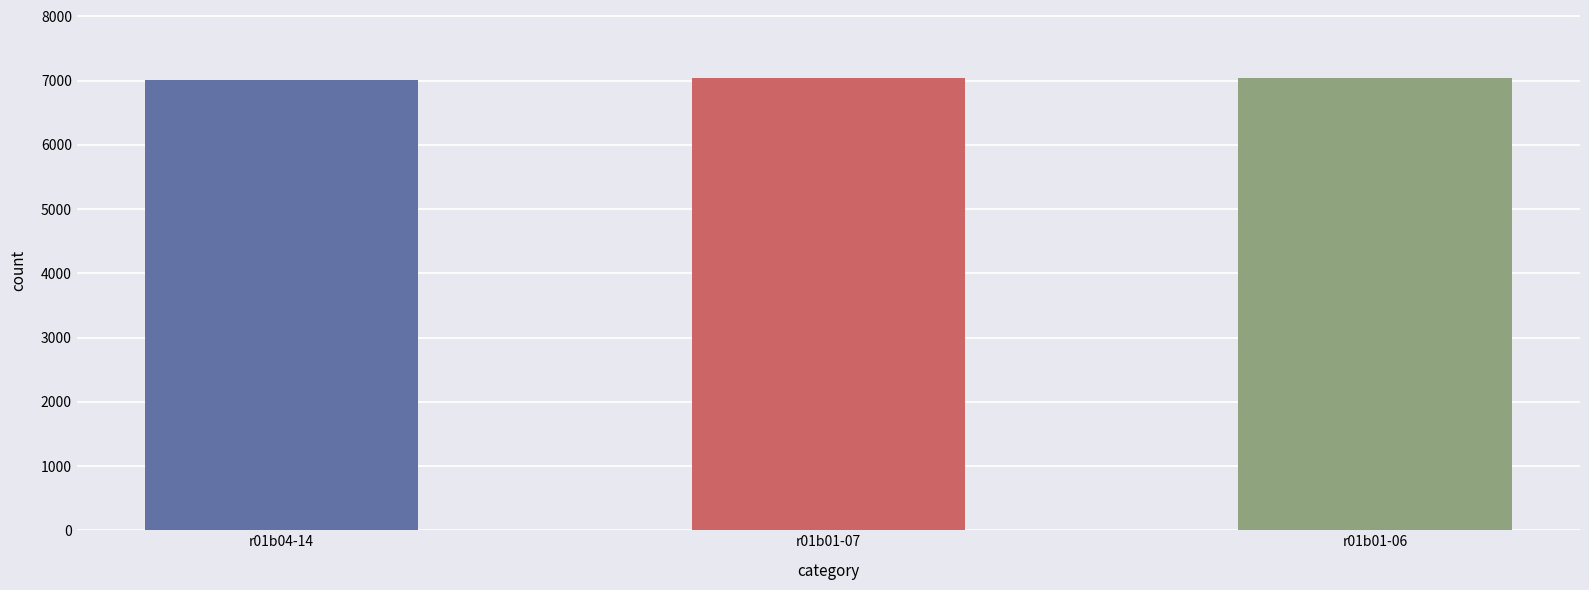

What position from the right is r01b01-06?

1